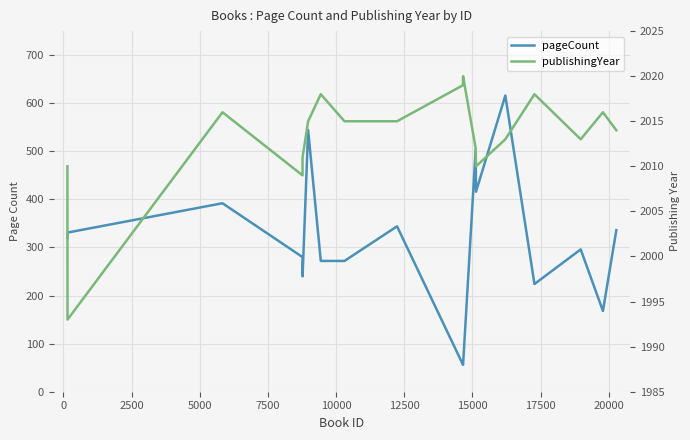

How many interior local valleys does the pageCount series have?

4